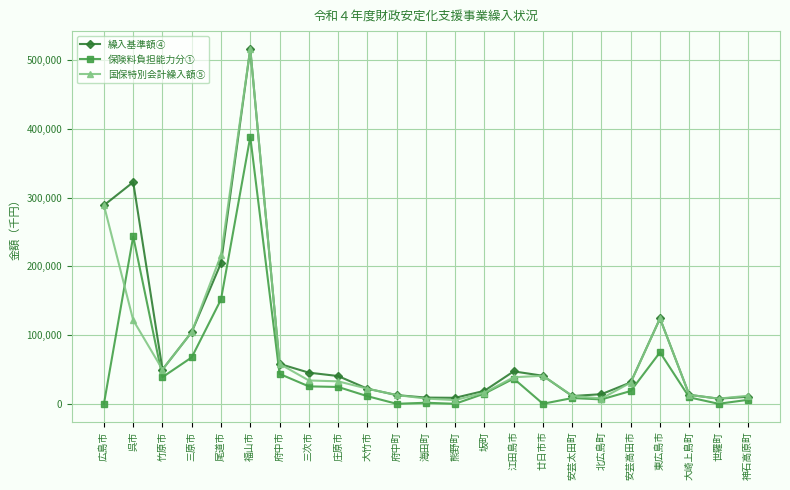

True or false: 繰入基準額④ has more than 0 points higher than both neighbors.

True